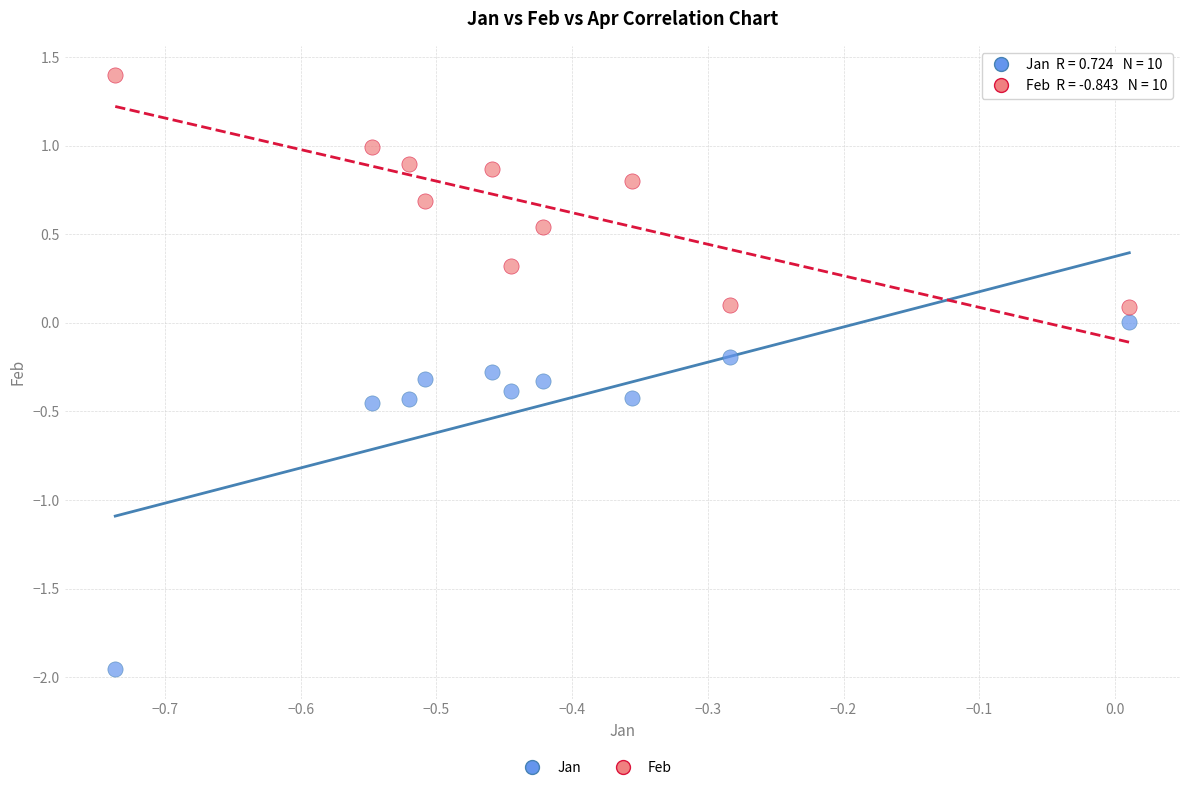

Which series contains the highest Y value?

Feb